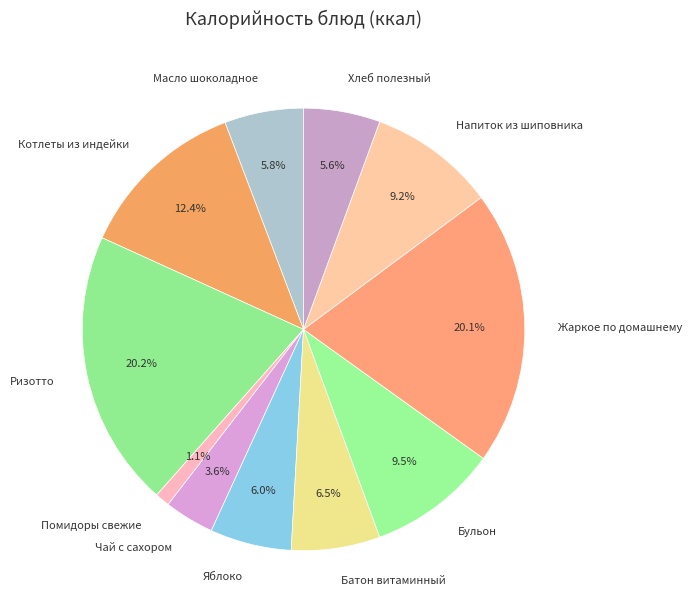

Which category has the smallest portion of the pie?

Помидоры свежие